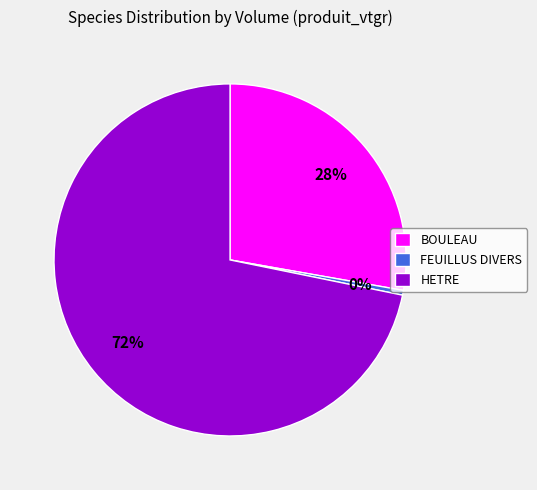

What is the smallest slice in the pie chart?

FEUILLUS DIVERS